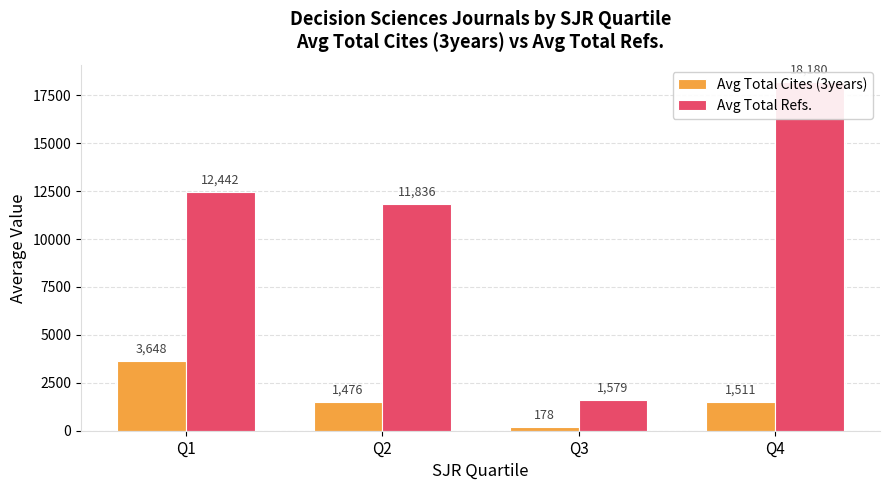

At which label is Avg Total Cites (3years) closest to 1913?

Q4